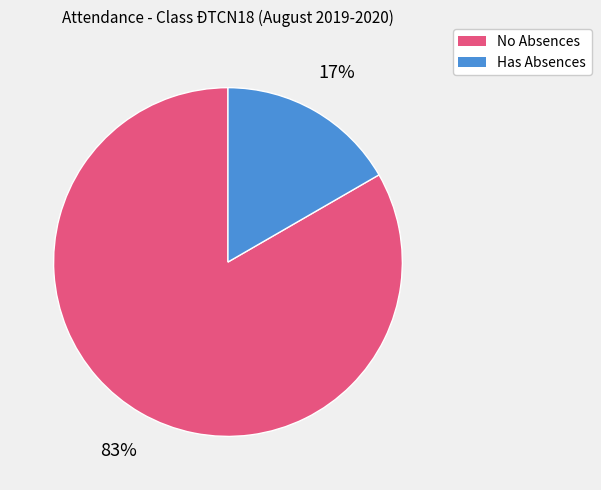

Count the number of slices in the pie.

2